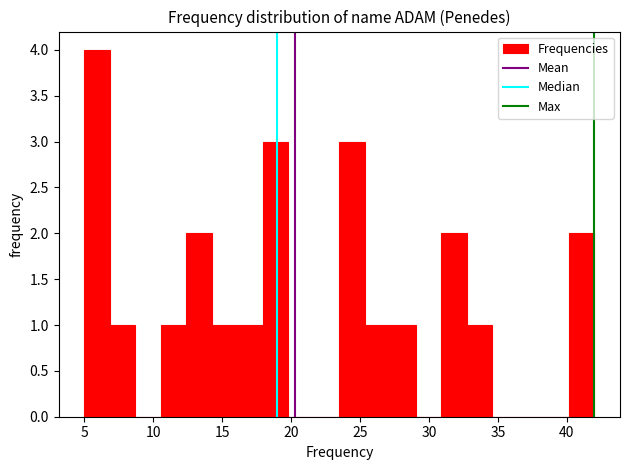

Read against the x-axis, roughly where is the centre of the tallest bar?

6.0